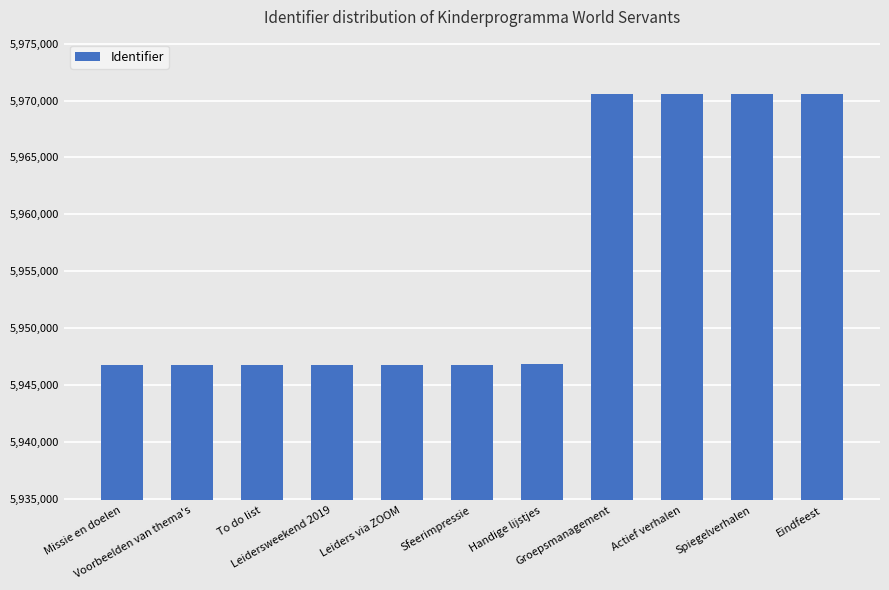

What is the minimum value shown in the chart?

5946788